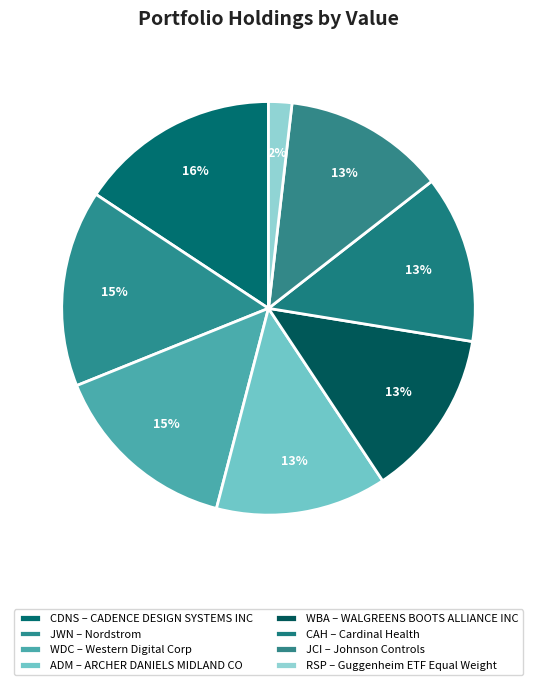

How many slices are in this pie chart?

8